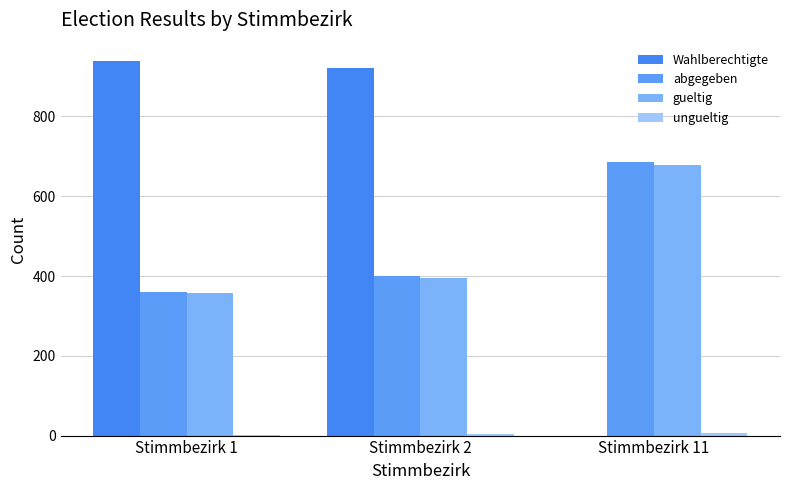

How many distinct data groups are displayed?

4